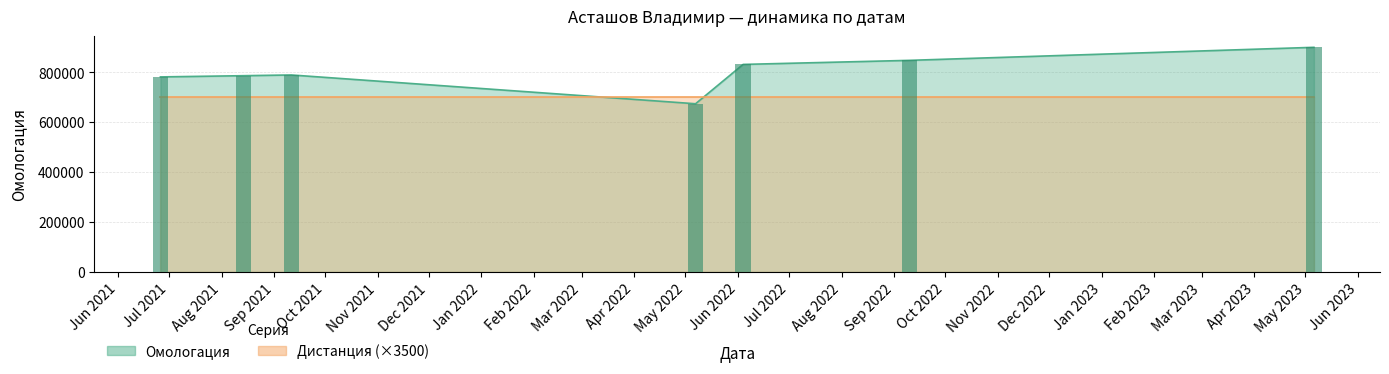

Reading right to left, list all the values displayed in this chart.

899796	847557	831289	673668	789048	786116	781235